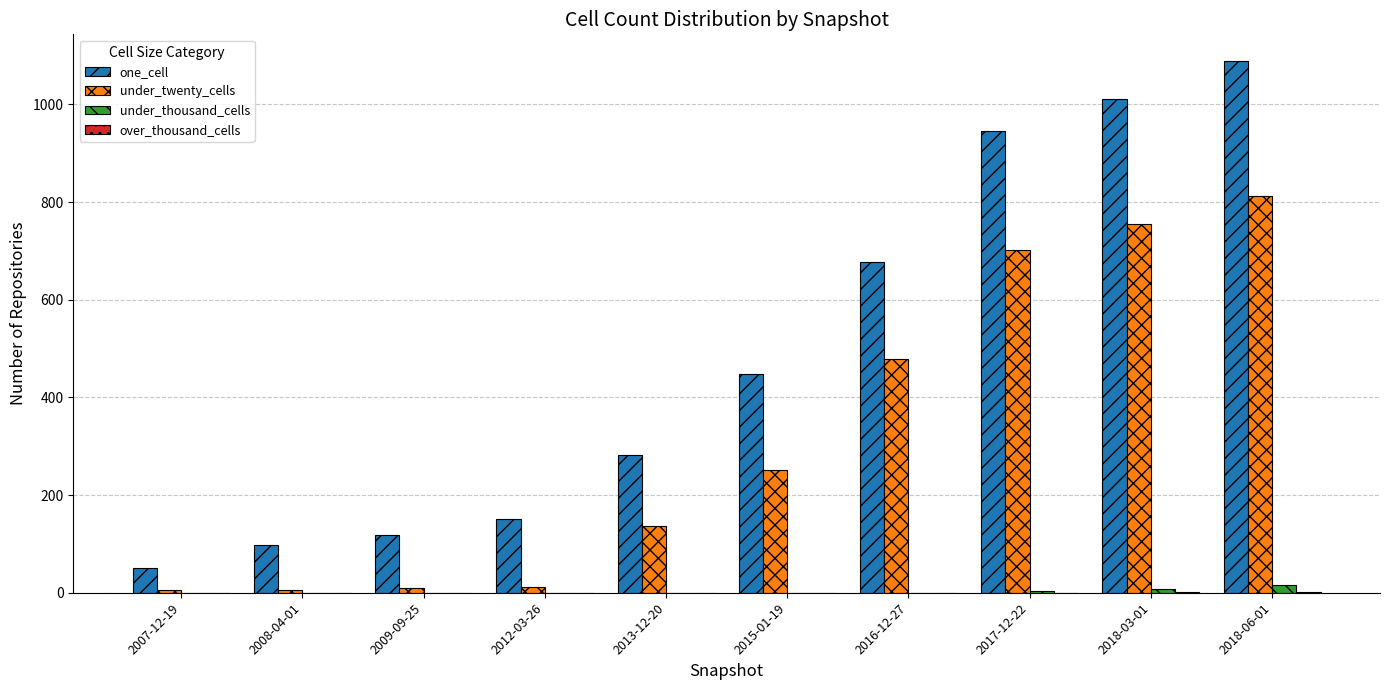

What is the difference between the one_cell values at 2012-03-26 and 2018-03-01?

860